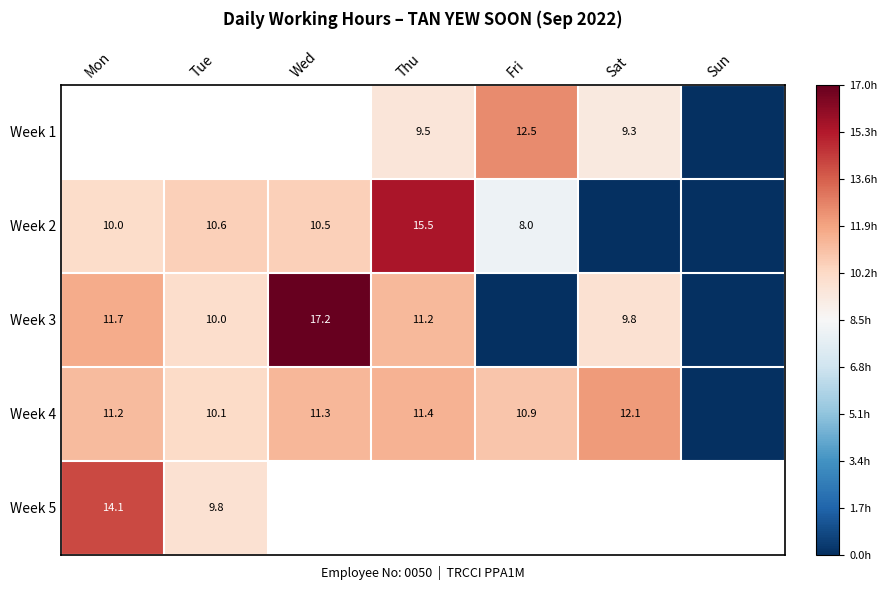

Is the value of Week 1 at Thu greater than the value of Week 5 at Tue?

No